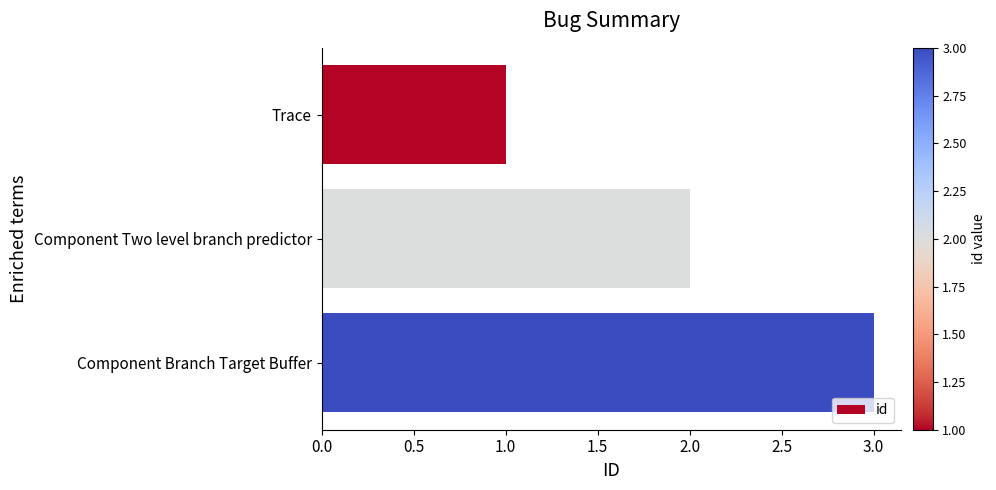

The value at Trace is 1. True or false?

True